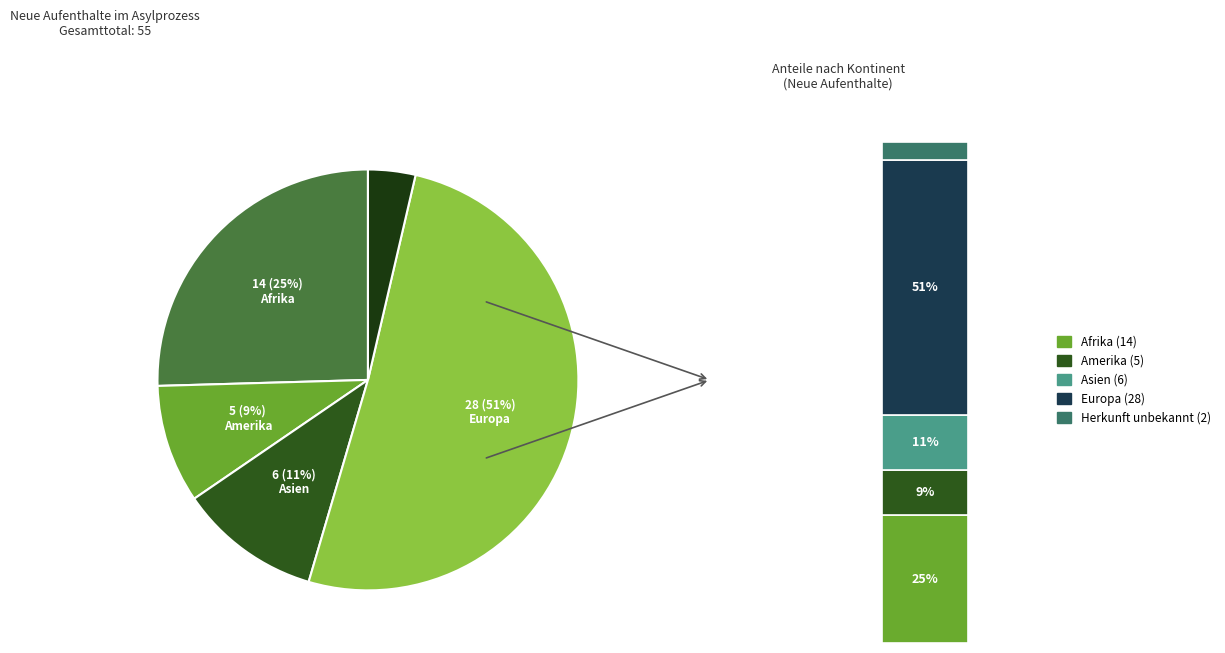

What percentage do Europa and Asien together represent?

61.8%